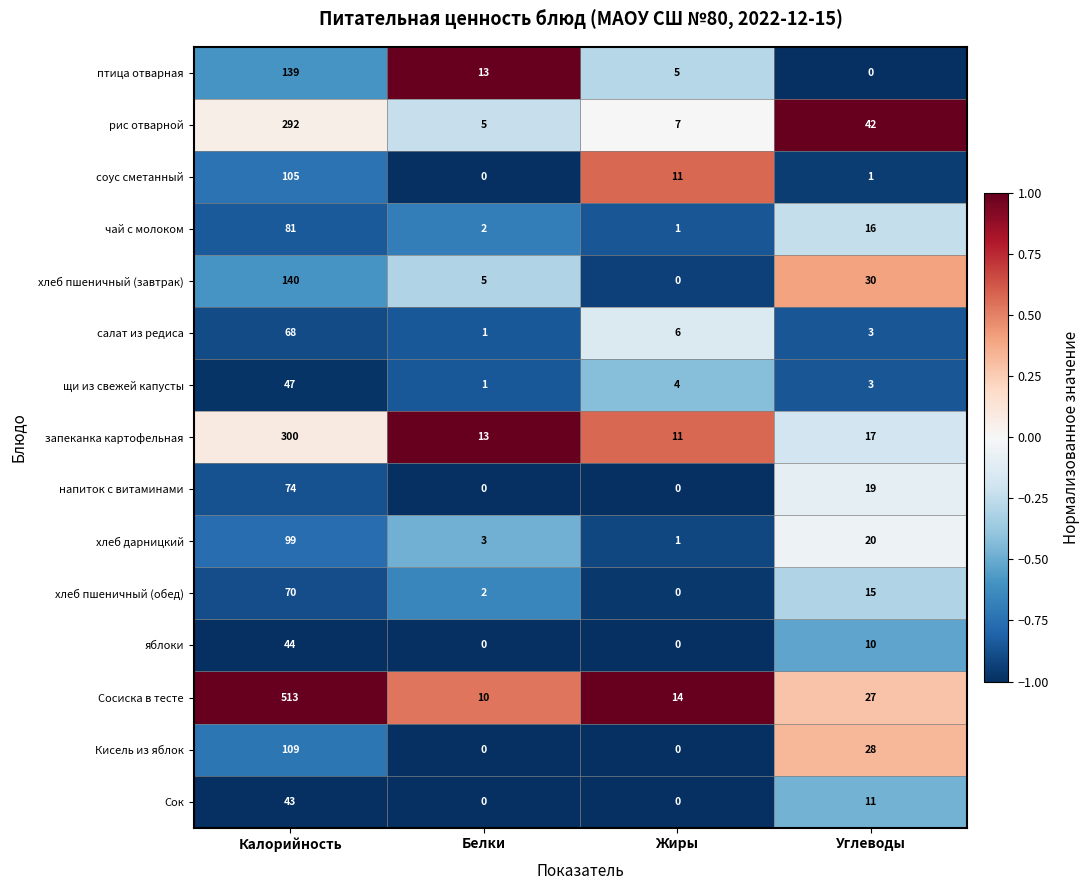

Which series changed the most between Жиры and Углеводы?

рис отварной